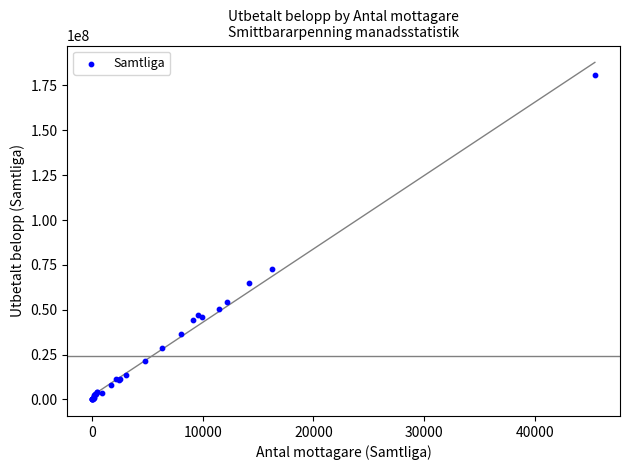

What Y value in the scatter plot is closest to 90590995?

72623995